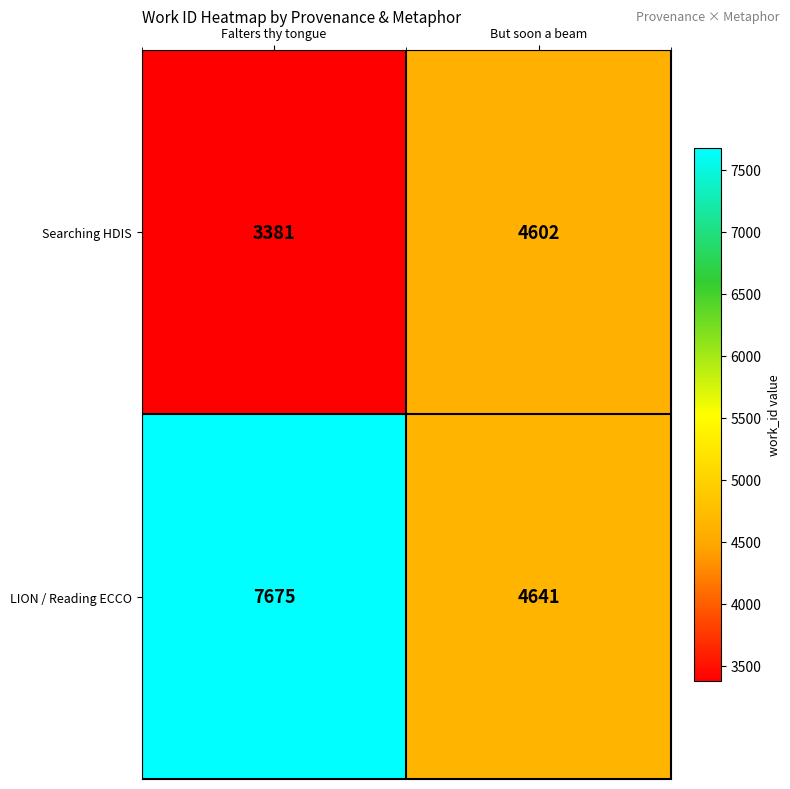

At which category is the sum across all series the highest?

Falters thy tongue